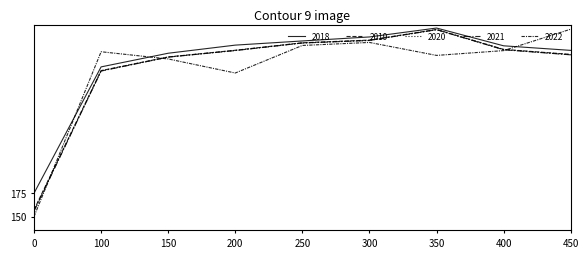

Is this an area chart (filled region under the line)?

No